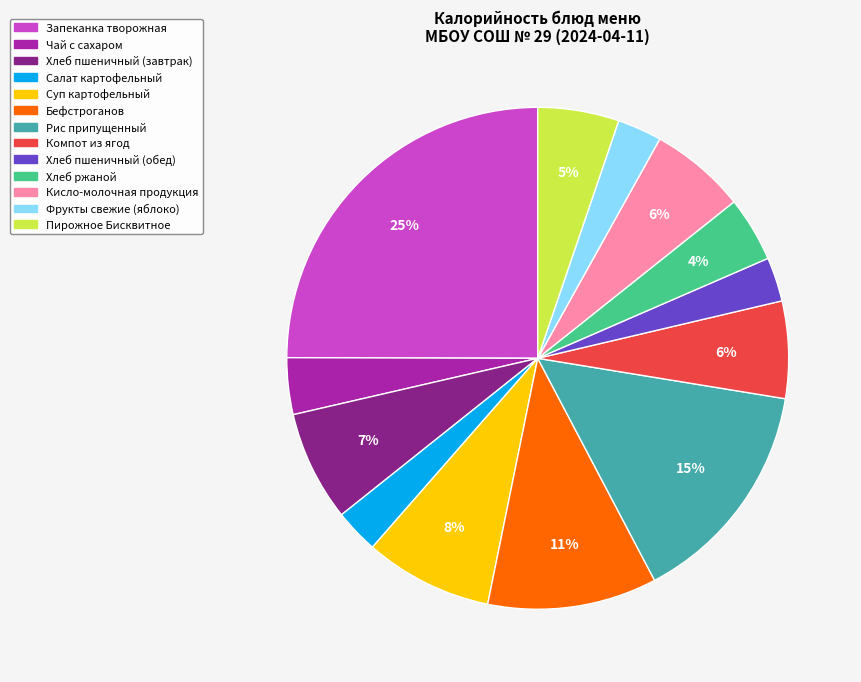

What is the largest slice in the pie chart?

Запеканка творожная